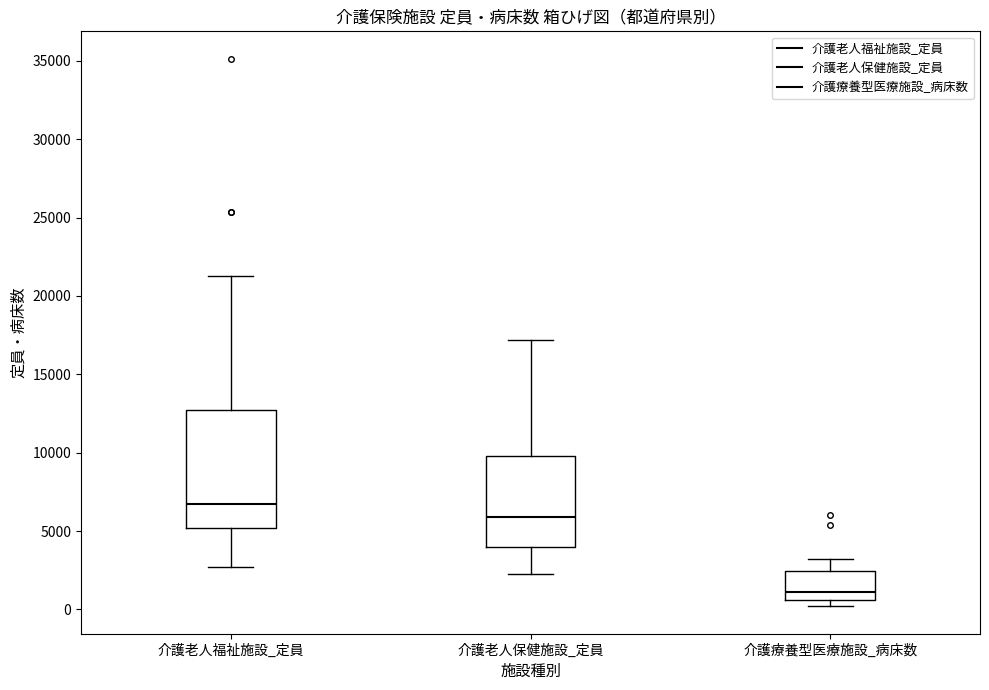

Which box's median line is the highest?

介護老人福祉施設_定員